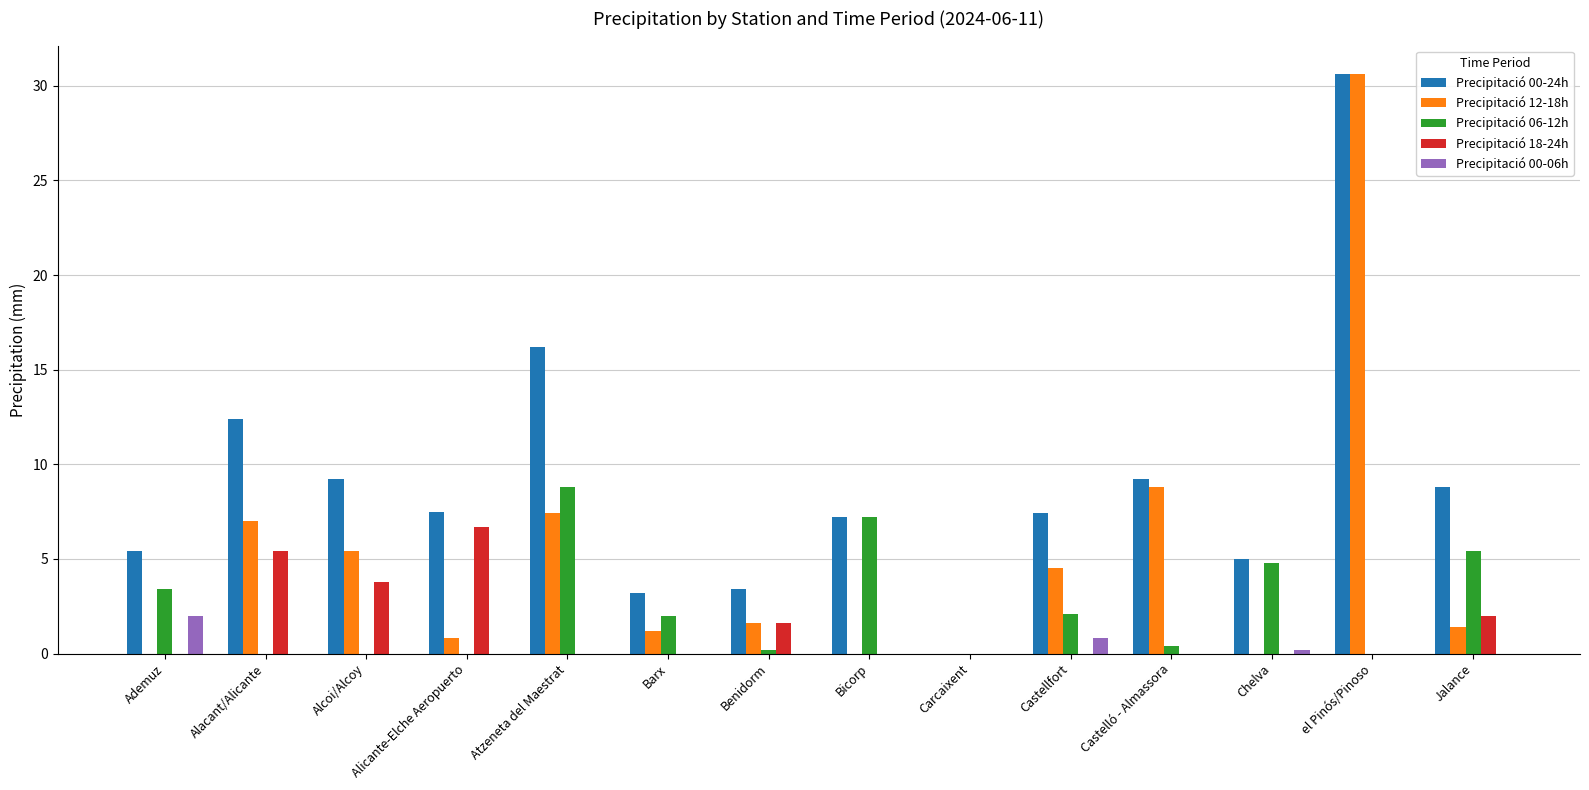

True or false: Precipitació 06-12h has a value of 12.6 at Atzeneta del Maestrat.

False